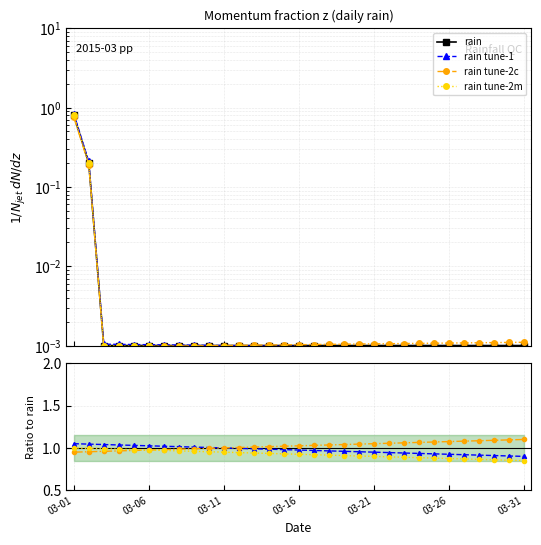

Between 2015-03-05 and 2015-03-30, which is larger?

2015-03-30